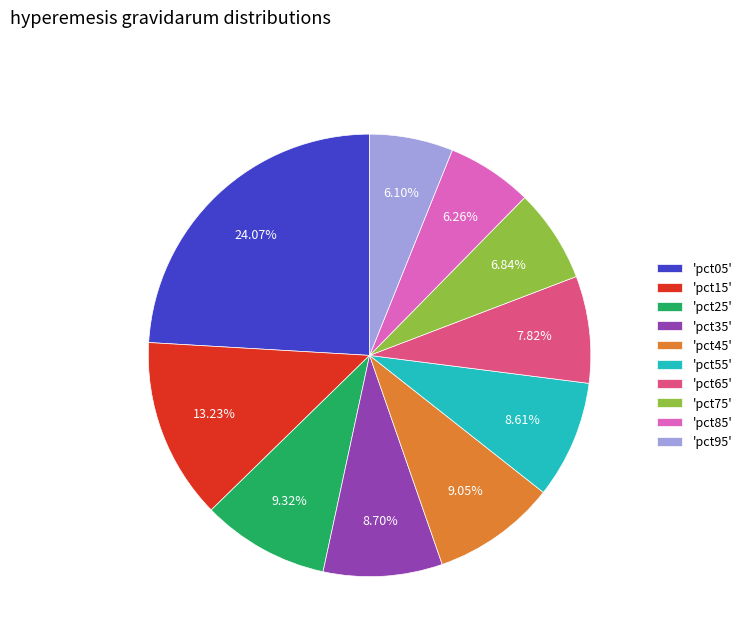

To the nearest percent, what is the average slice percentage?

10%